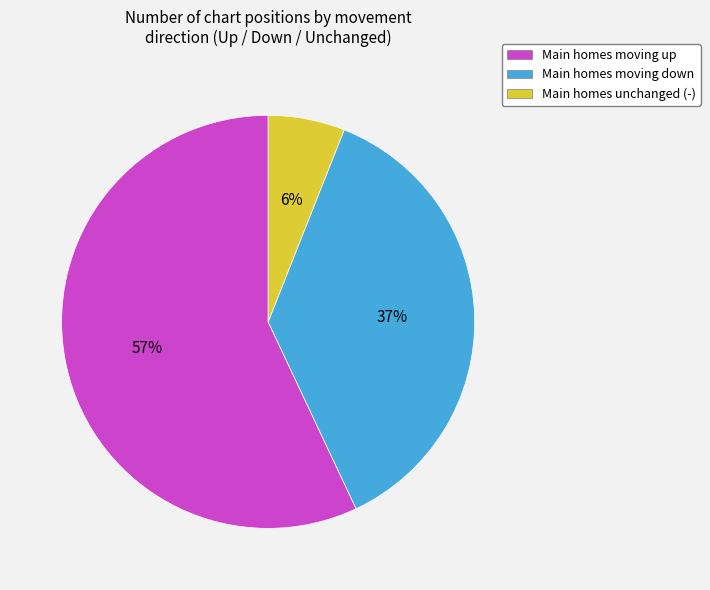

Is it true that Main homes moving down is 29% of the pie?

False